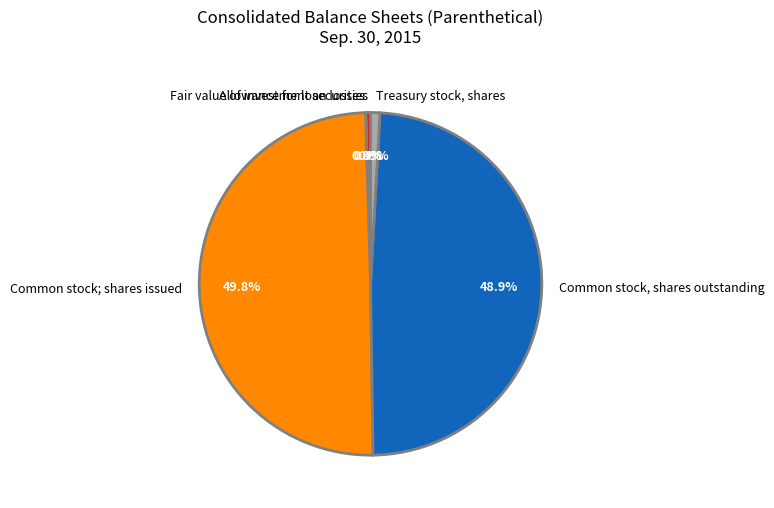

Which category has the biggest portion of the pie?

Common stock; shares issued